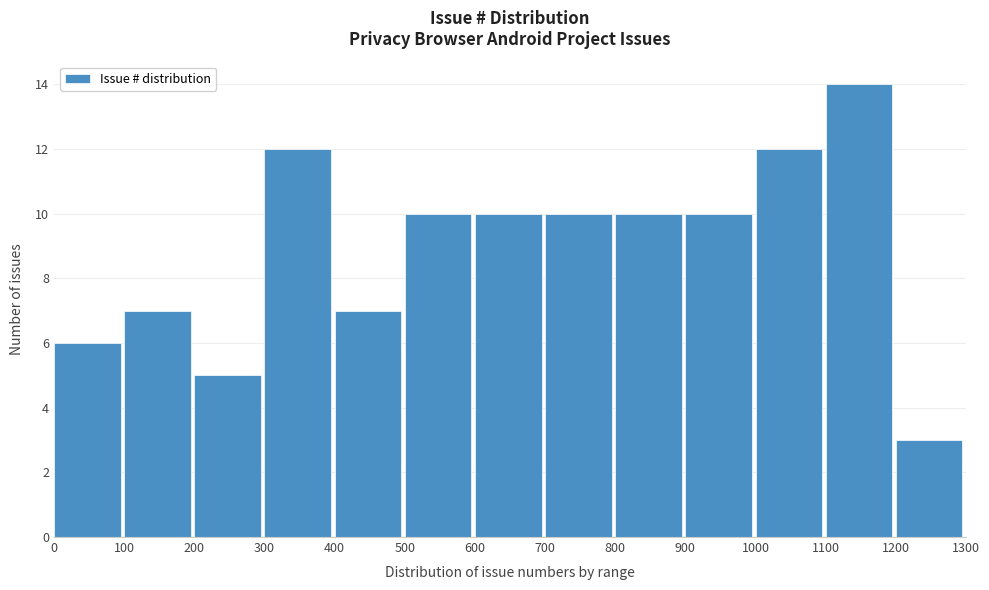

Over which range of the x-axis is the bar tallest?

1100 to 1200